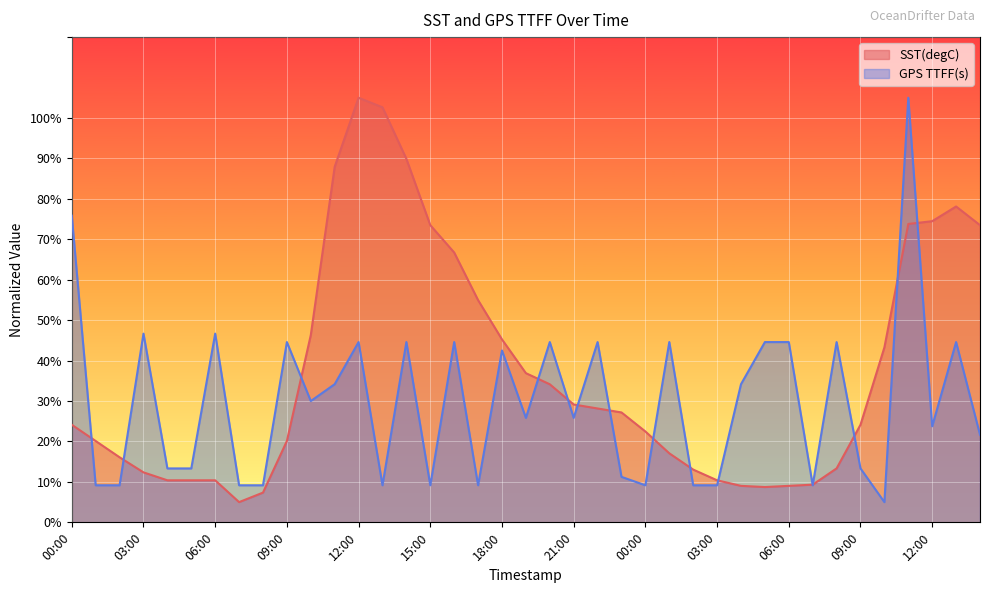

True or false: SST(degC) has a value of 3.9 at 08:00.

False